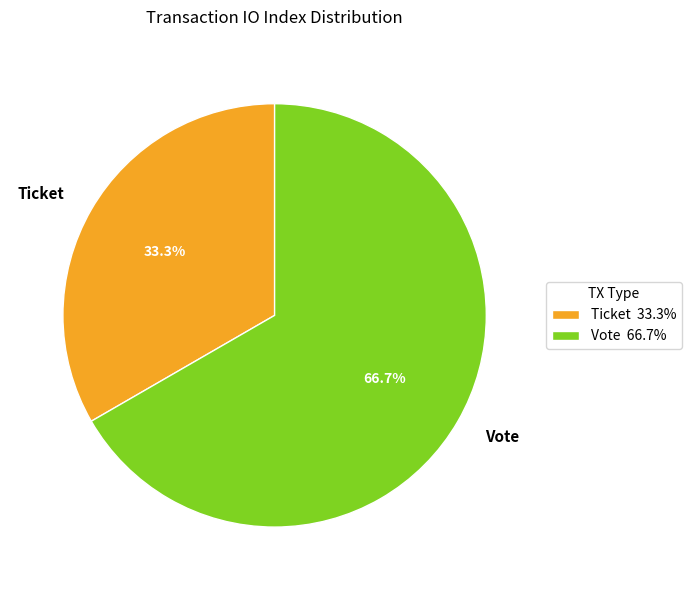

Is it true that Ticket is 44% of the pie?

False